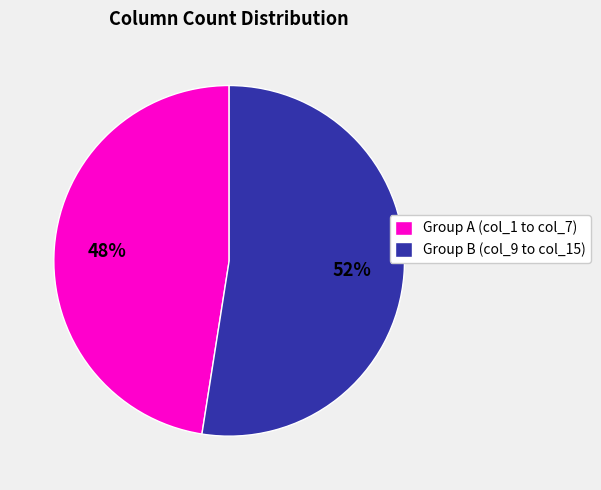

To the nearest percent, what portion does Group B (col_9 to col_15) represent?

52%